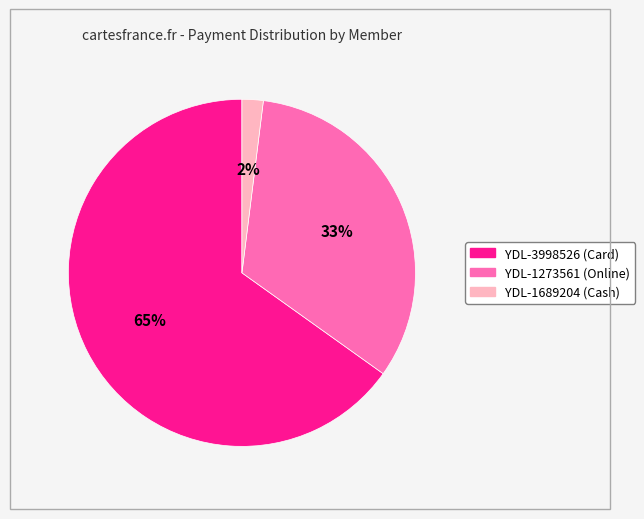

How many slices are in this pie chart?

3